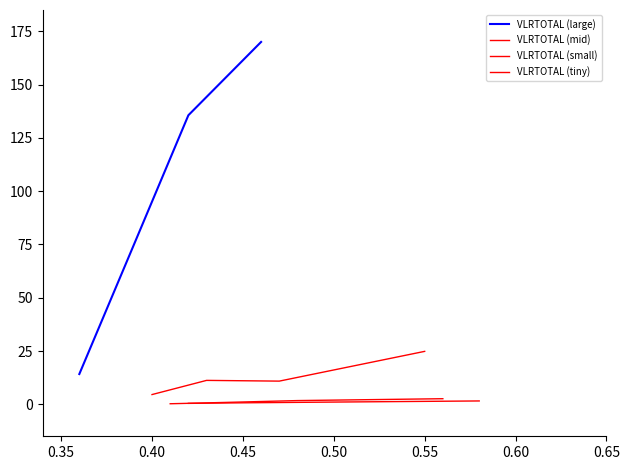

What is the highest value of the VLRTOTAL (large) series?

170.0